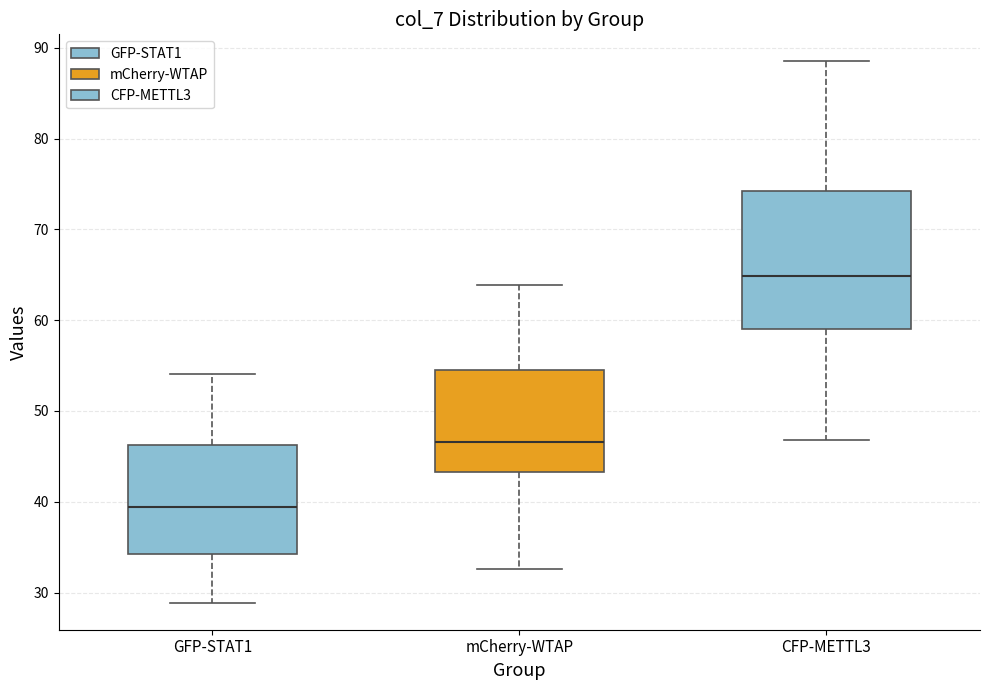

Reading left to right, transcribe this box plot: for each box, give where its median line is, the range the box spans, and where its two whiskers end, as read against the y-axis. The values are not printed on the chart, so give them approximately, as read against the axis.

GFP-STAT1: median 39, box 34 to 46, whiskers 29 to 54
mCherry-WTAP: median 47, box 43 to 54, whiskers 33 to 64
CFP-METTL3: median 65, box 59 to 74, whiskers 47 to 89